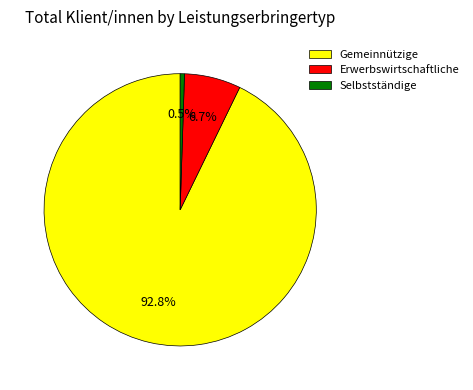

How many slices are in this pie chart?

3